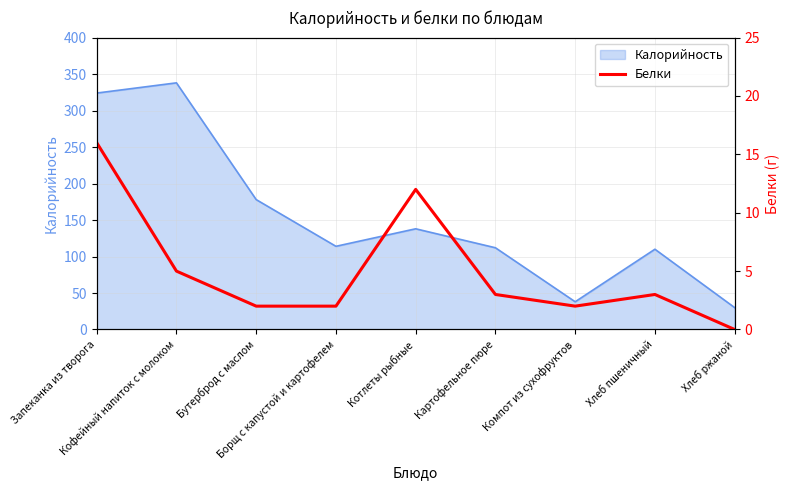

What is the value of the 6th point from the left?

3